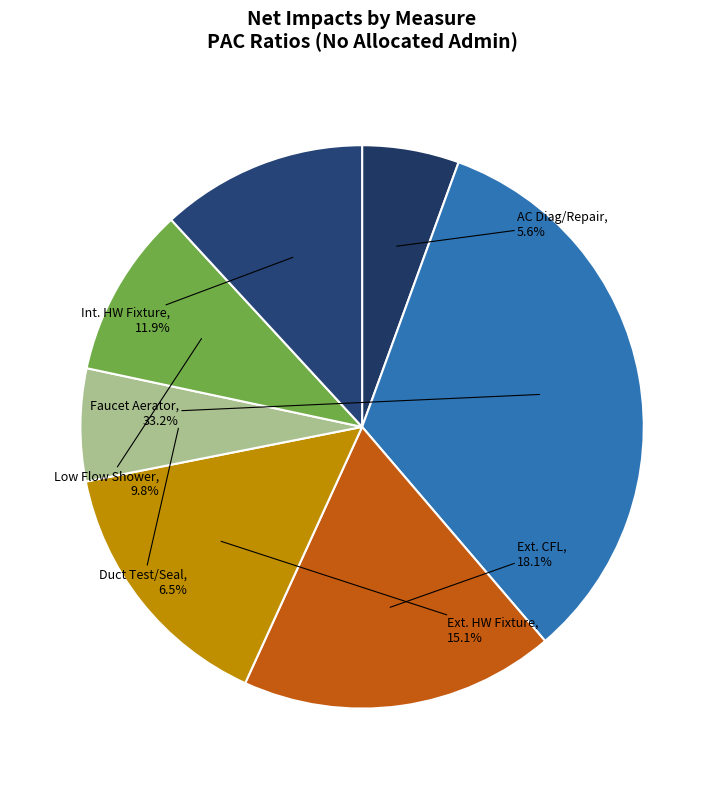

Rank the categories by value from highest to lowest.

Faucet Aerator, Ext. CFL, Ext. HW Fixture, Int. HW Fixture, Low Flow Shower, Duct Test/Seal, AC Diag/Repair